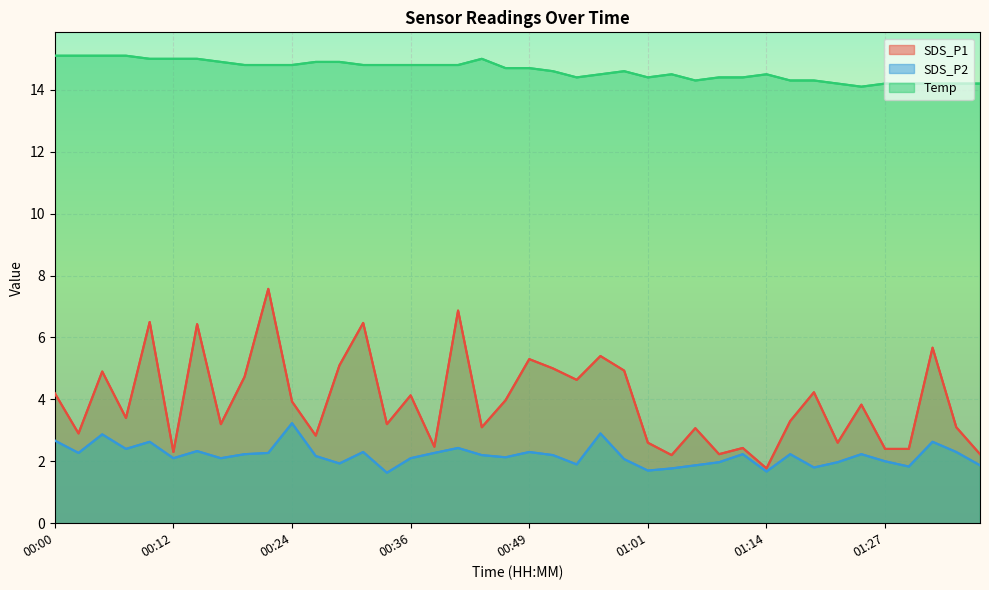

What is the sum of all Temp values?

585.4